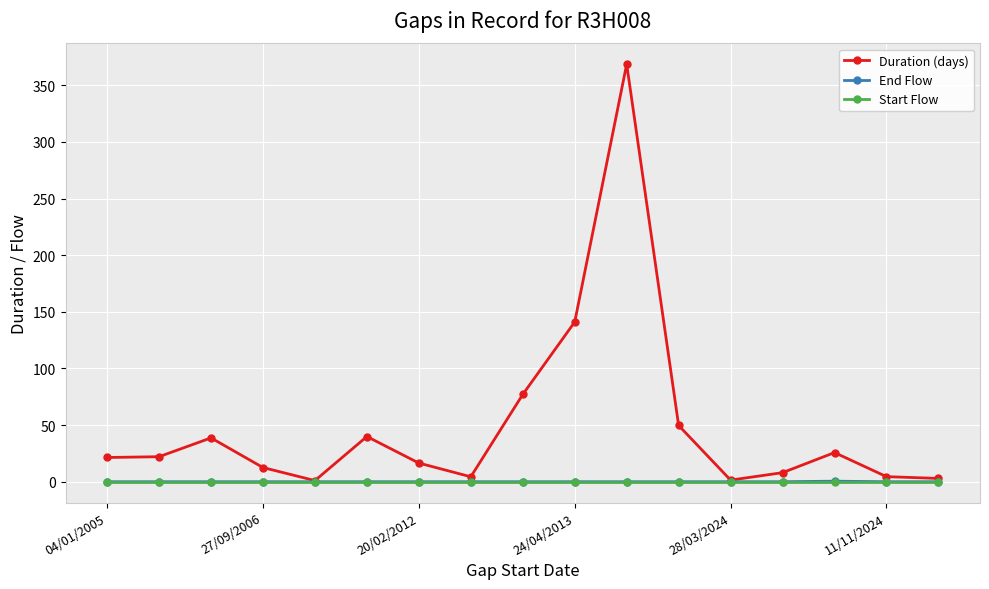

What is the value of the Duration (days) point at the 7th from the left?

16.5